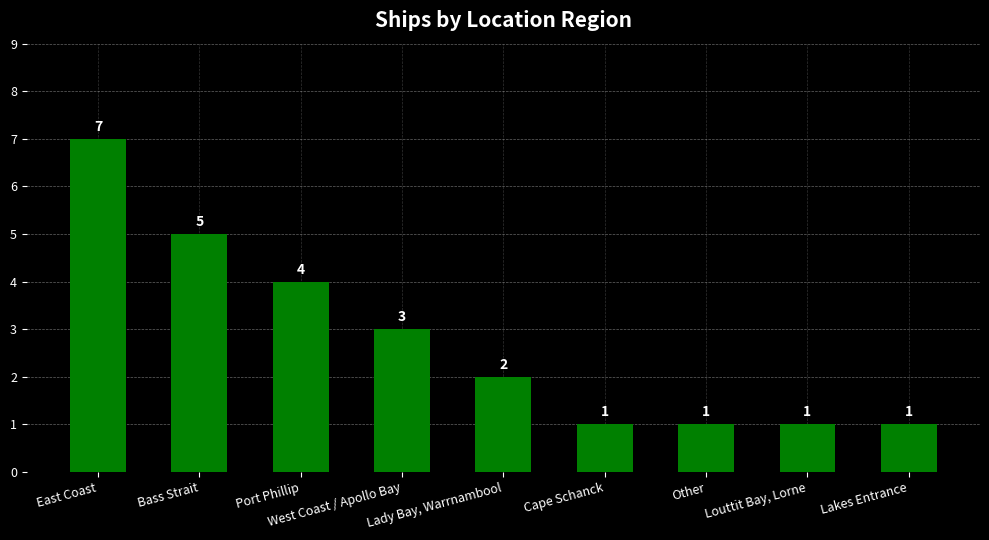

What is the difference between the maximum and second lowest values?

6